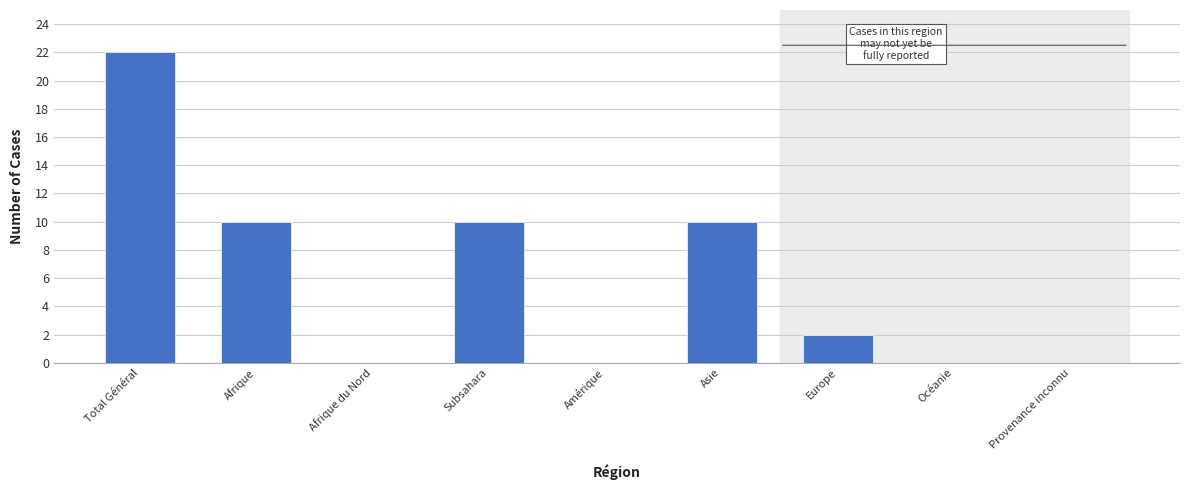

Reading left to right, extract all data points from this chart.

Total Général=22	Afrique=10	Afrique du Nord=0	Subsahara=10	Amérique=0	Asie=10	Europe=2	Océanie=0	Provenance inconnu=0